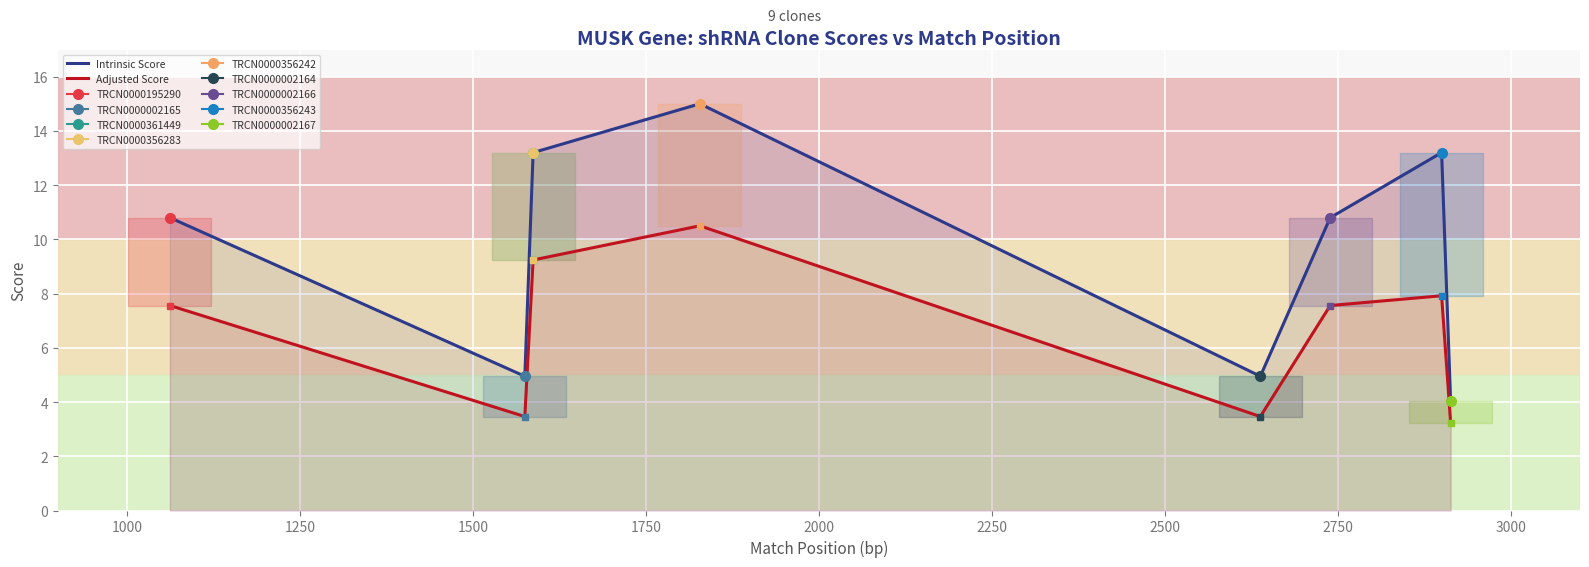

Reading left to right, list all the values displayed in this chart.

Intrinsic Score: 10.8	5.0	13.2	13.2	15.0	5.0	10.8	13.2	4.0
Adjusted Score: 7.6	3.5	9.2	9.2	10.5	3.5	7.6	7.9	3.2